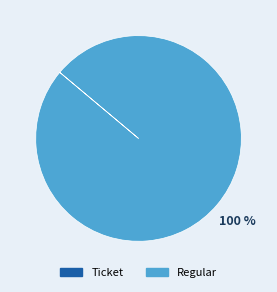

Does Regular account for over 50% of the chart?

Yes